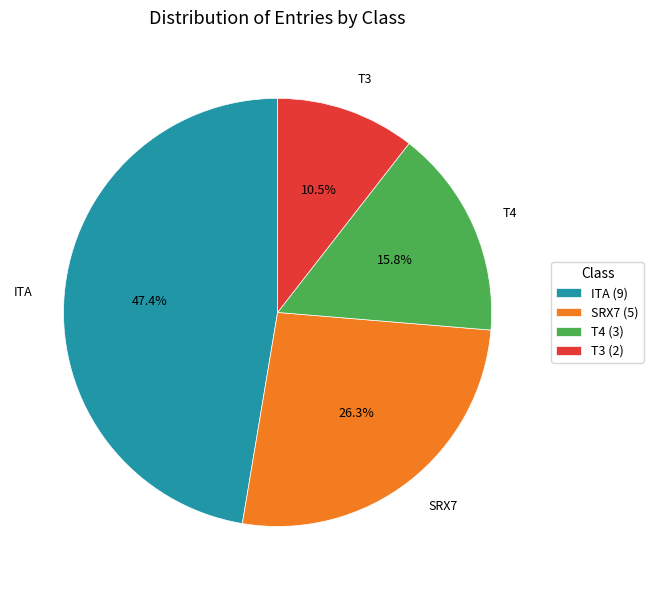

Count the number of slices in the pie.

4